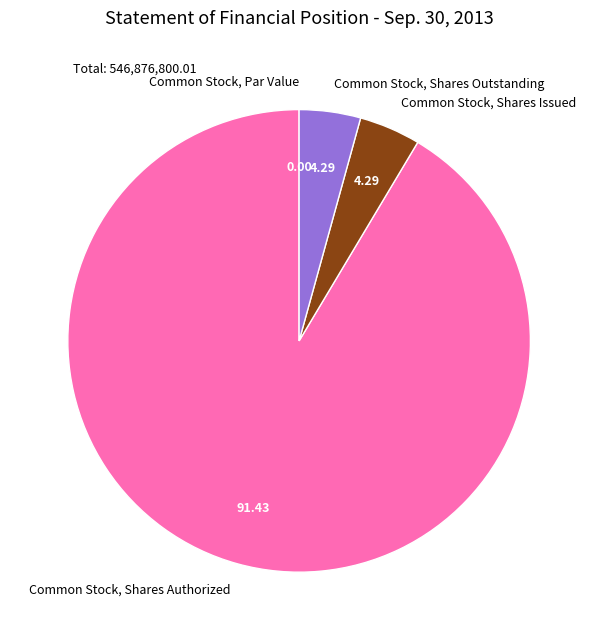

Does any single category account for the majority?

Yes